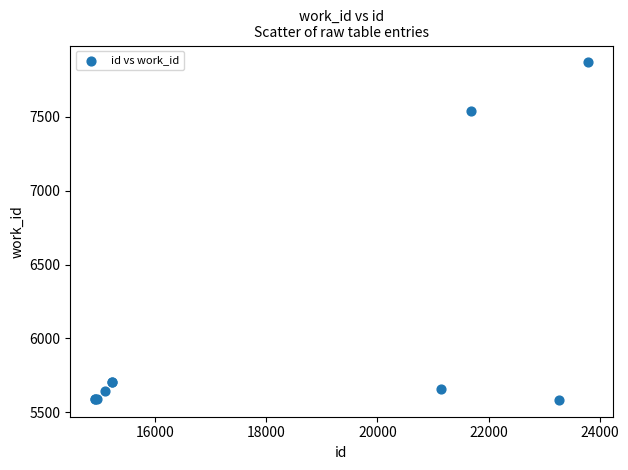

What Y value in the scatter plot is closest to 6726?

7541